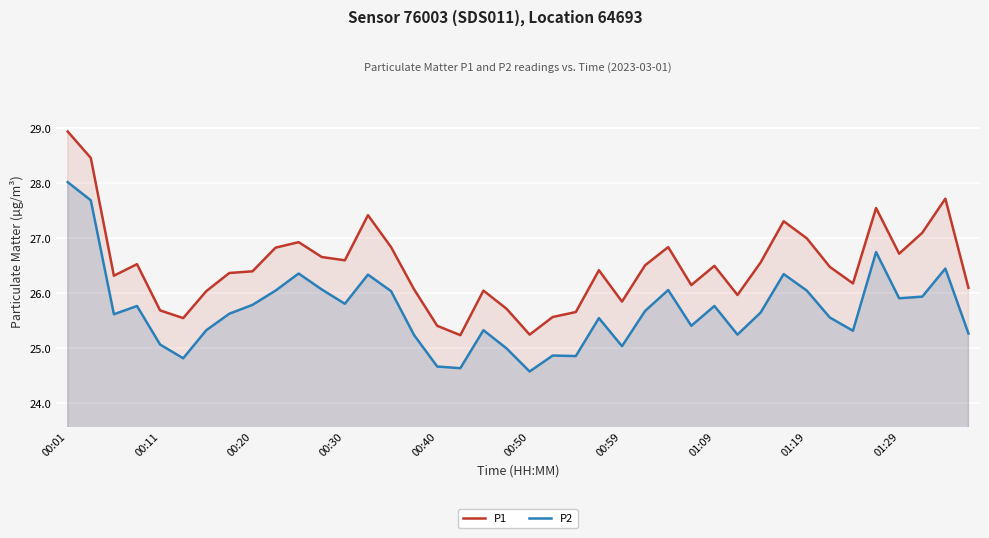

True or false: P2 has more than 0 points higher than both neighbors.

True